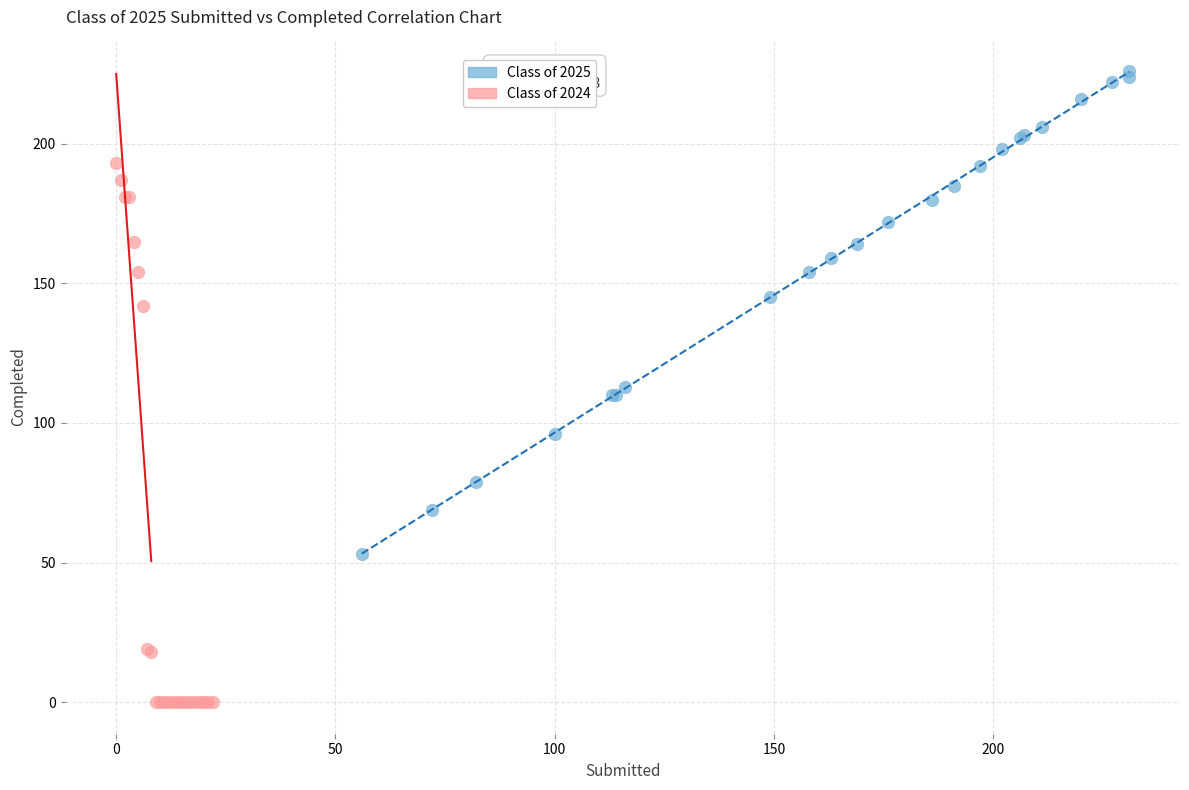

Which series has the widest spread of Y values?

Class of 2024